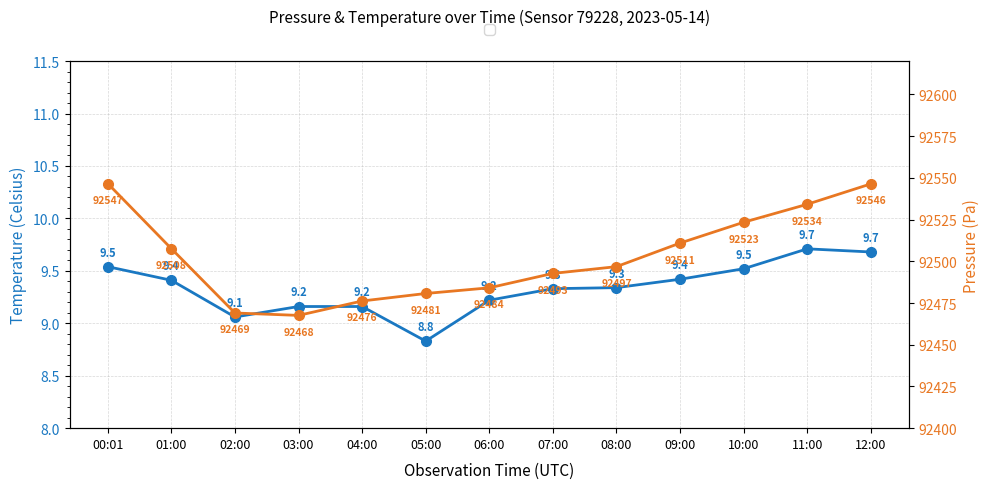

True or false: Pressure and Temperature cross at least once.

False